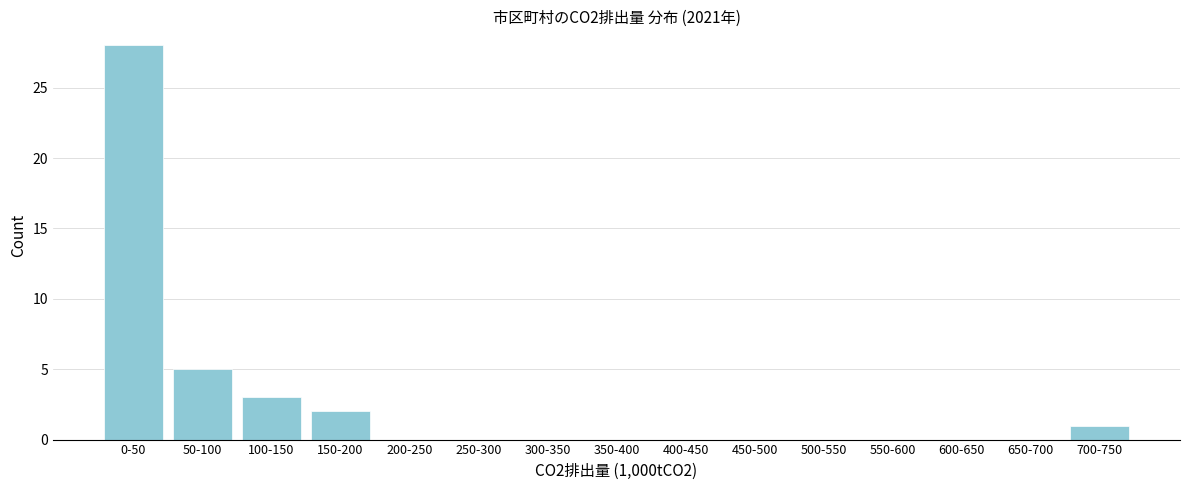

Reading right to left, transcribe all the data shown in this chart.

700-750=1	650-700=0	600-650=0	550-600=0	500-550=0	450-500=0	400-450=0	350-400=0	300-350=0	250-300=0	200-250=0	150-200=2	100-150=3	50-100=5	0-50=28